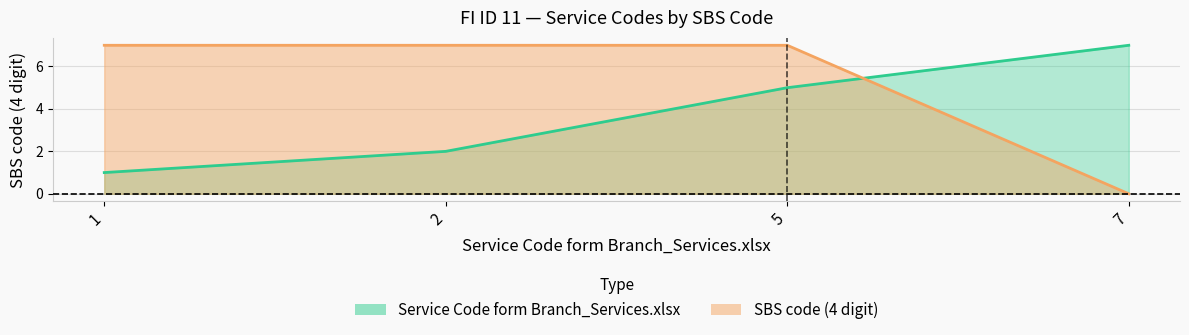

Is it true that SBS code (4 digit) equals -4 at 7?

False